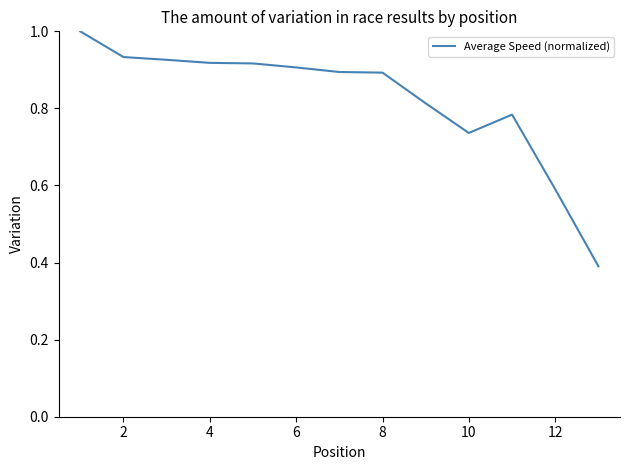

What is the minimum value shown in the chart?

0.4